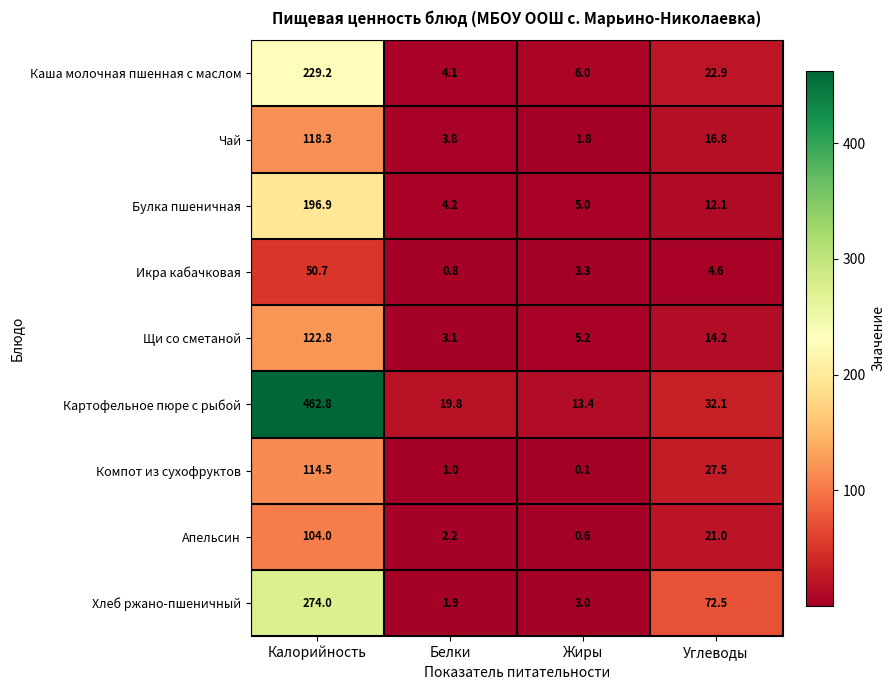

Which series has the largest total across all categories?

Картофельное пюре с рыбой